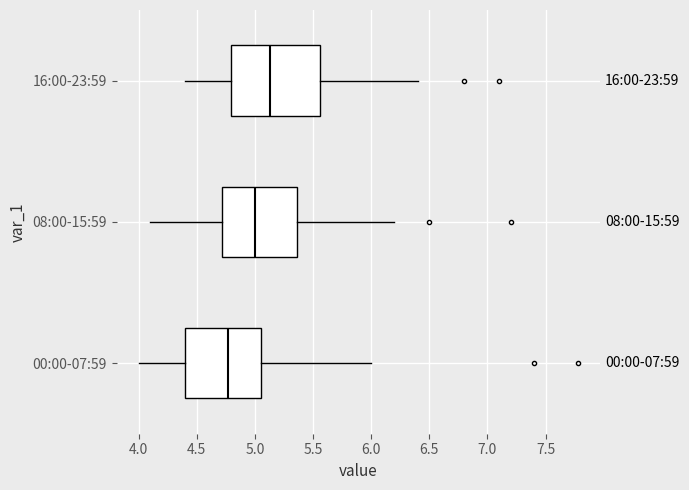

Which box is the widest, from its left edge to its right edge?

16:00-23:59